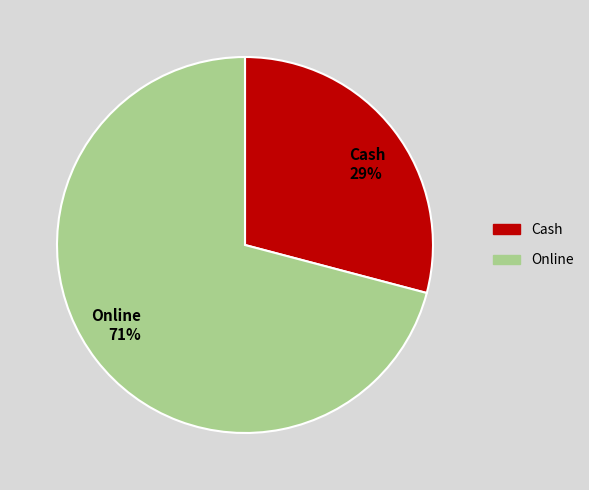

Does any single category account for the majority?

Yes